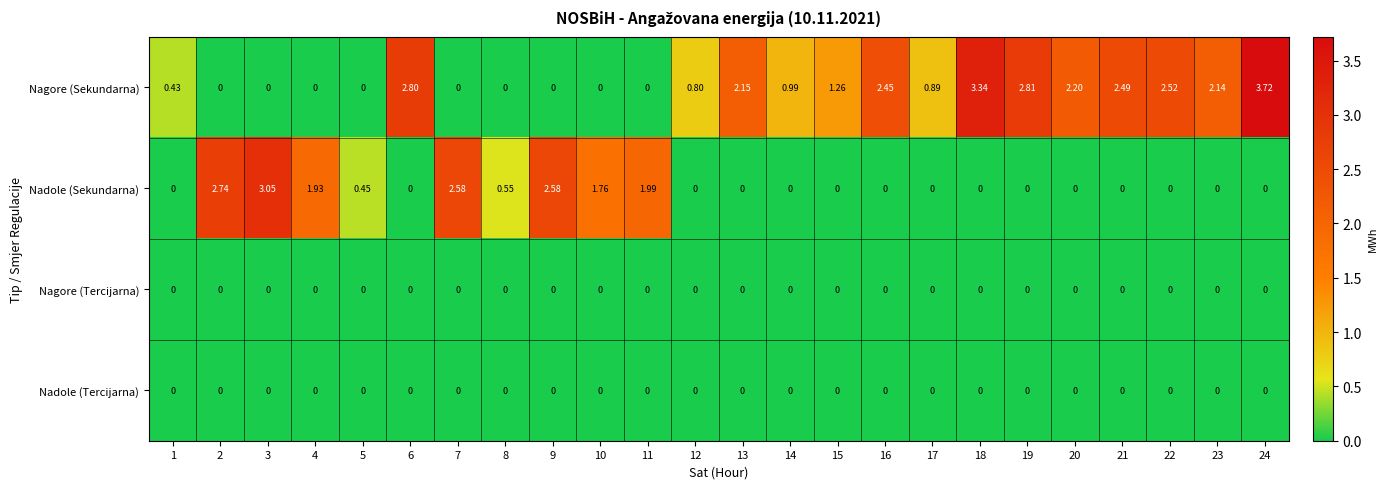

Which series changed the most between 13 and 22?

Nagore (Sekundarna)